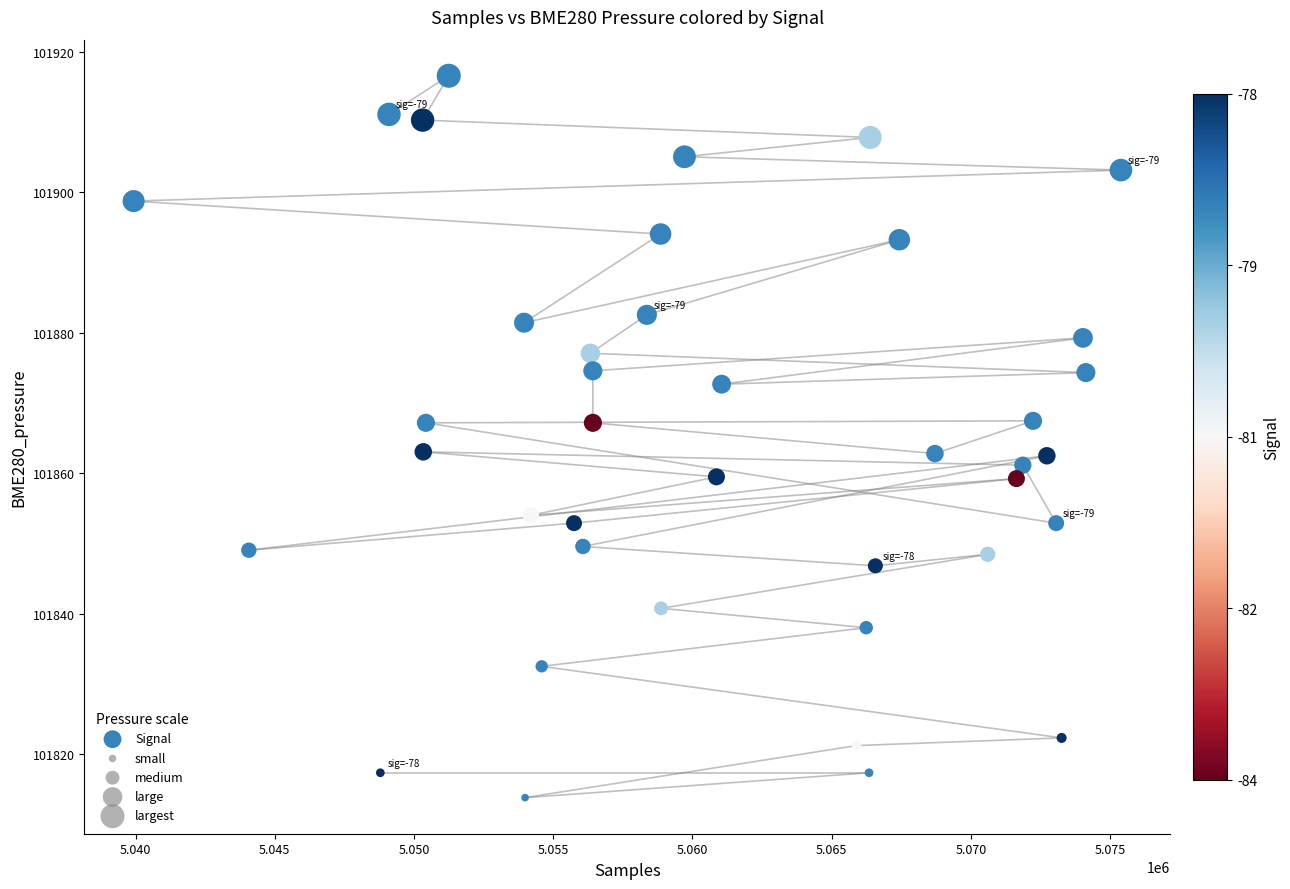

What is the range of X values (max minus min)?

35459.0